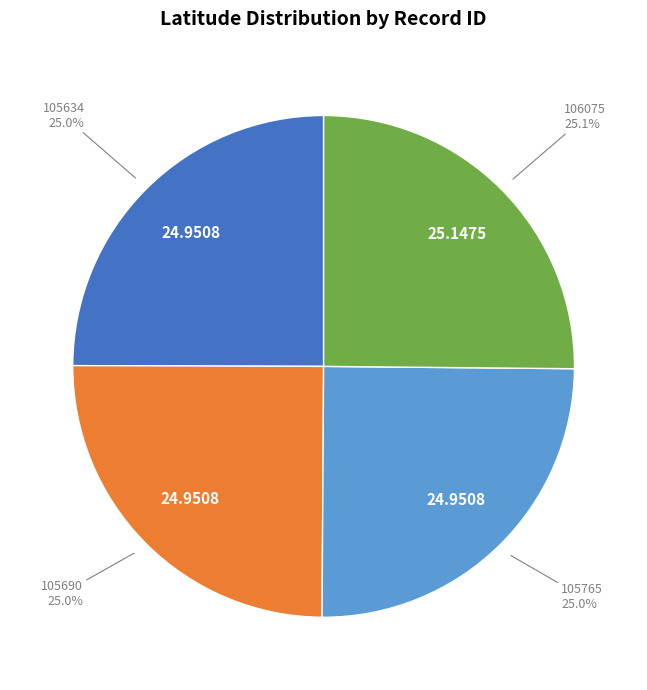

Does any single category account for the majority?

No